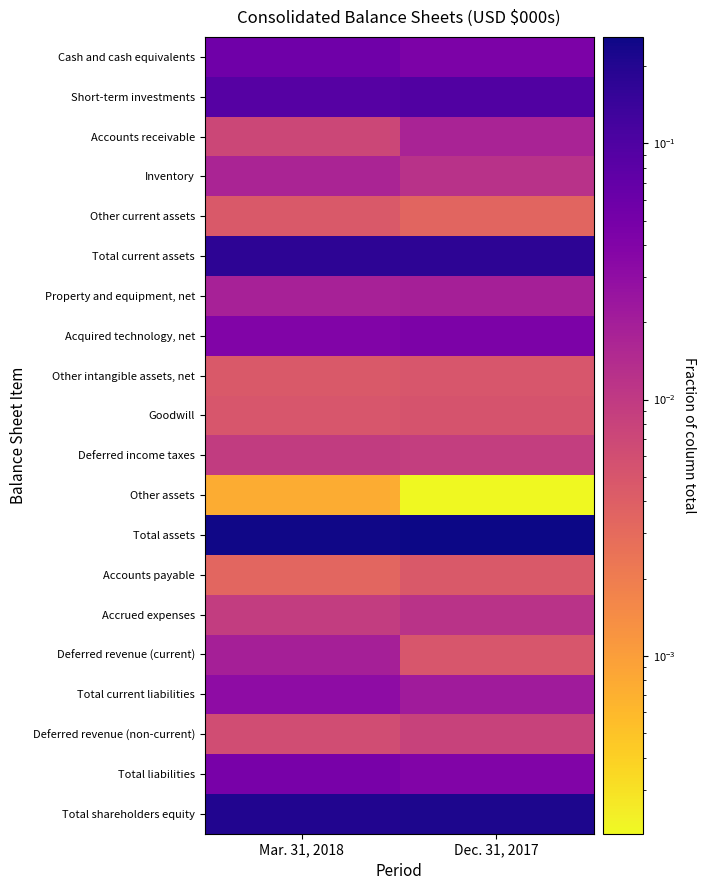

At how many categories does at least one series exceed 0?

2